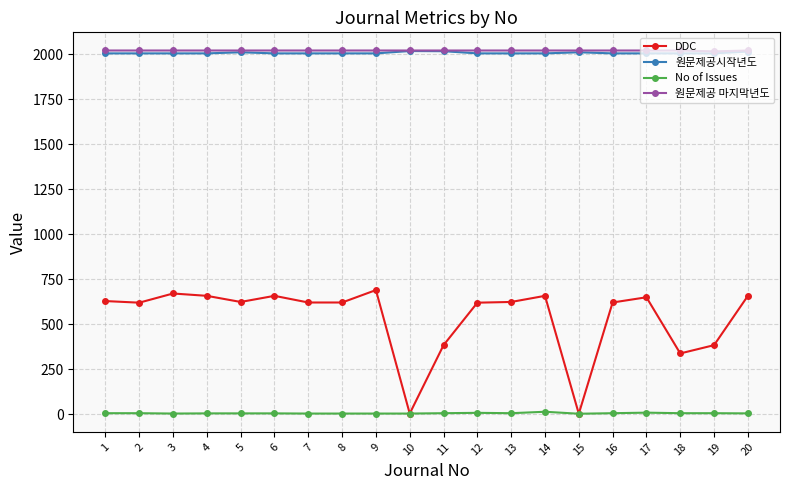

Is the value of DDC at 17 greater than the value of 원문제공 마지막년도 at 6?

No